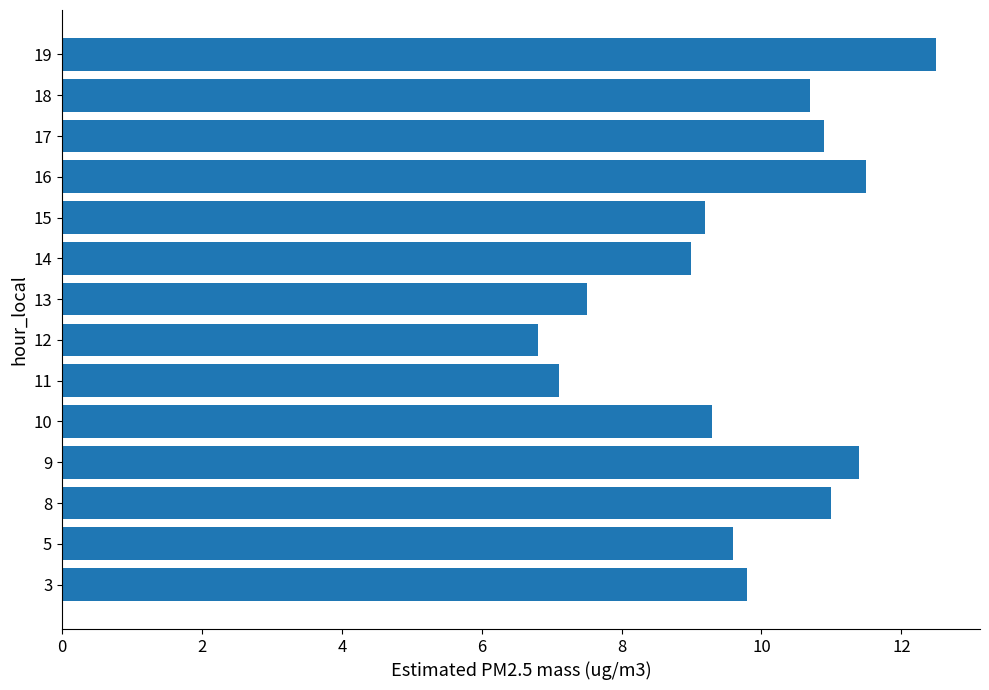

How many categories are shown in the chart?

14